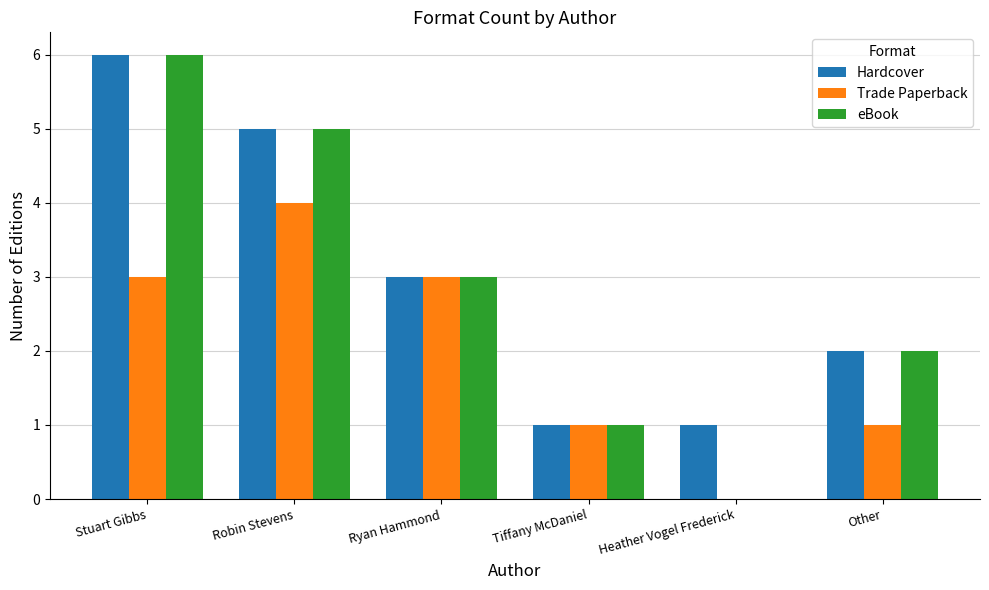

Which category has the highest value in the Hardcover series?

Stuart Gibbs